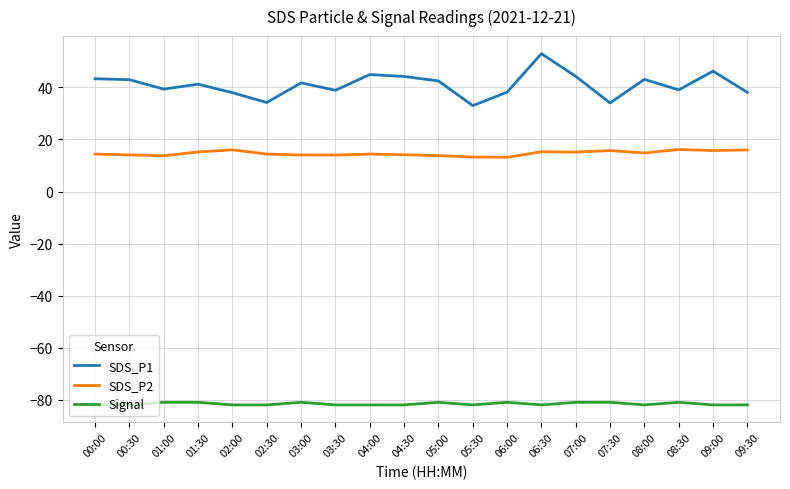

What is the difference between the maximum and minimum values in the SDS_P1 series?

20.0